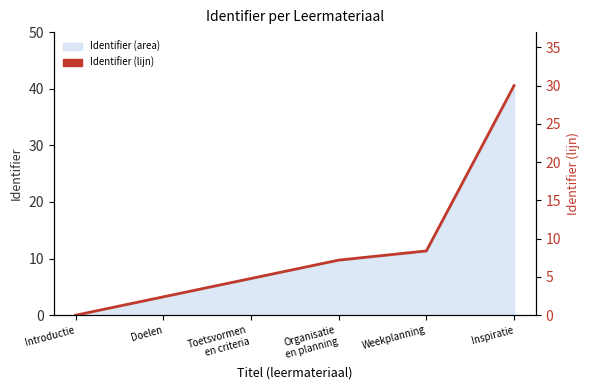

The value at Inspiratie is 30.0. True or false?

True